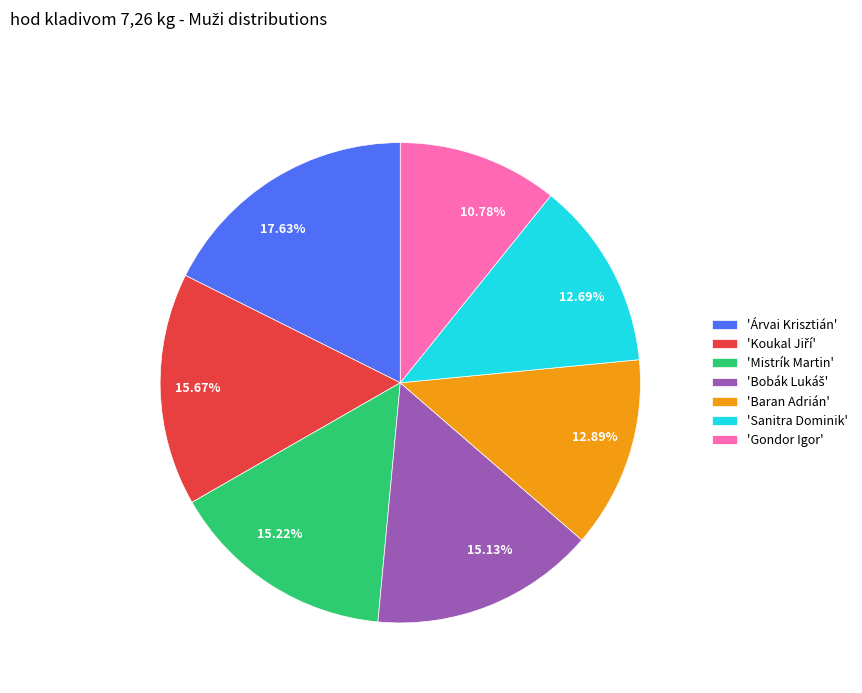

How many segments does this pie chart have?

7